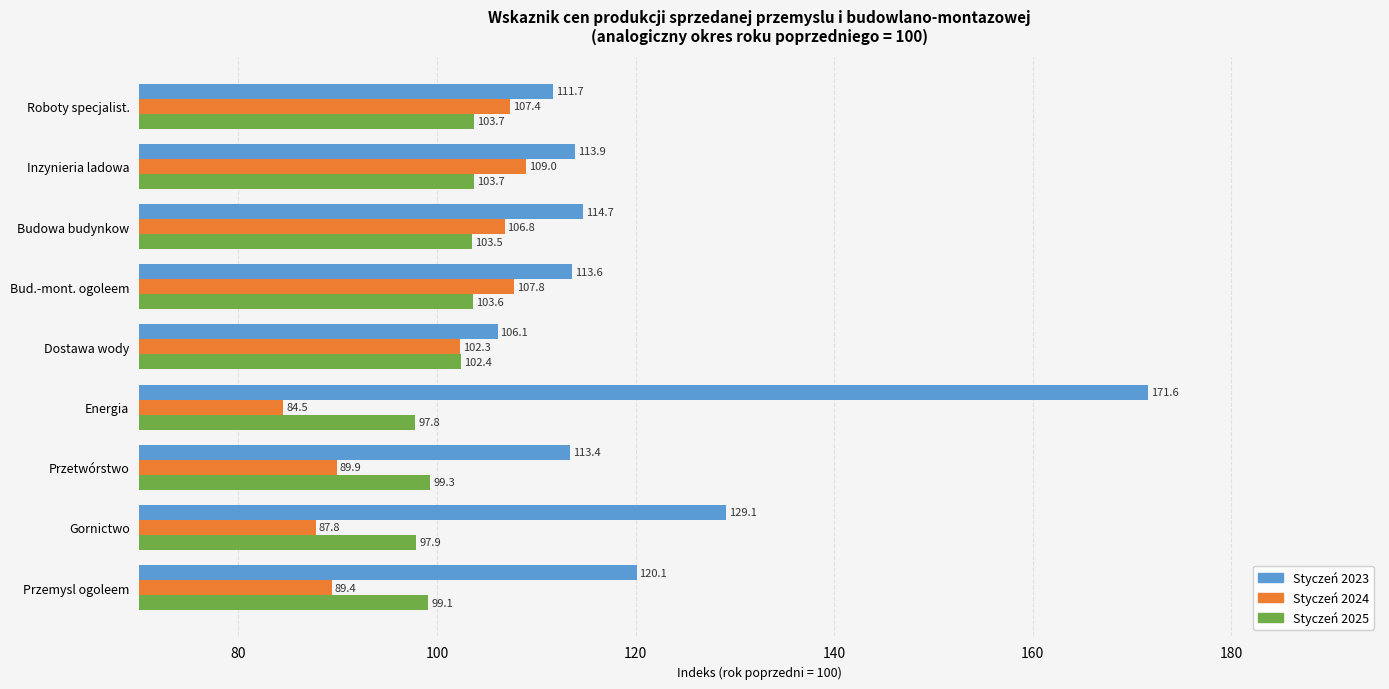

At which category is the sum across all series the highest?

Energia